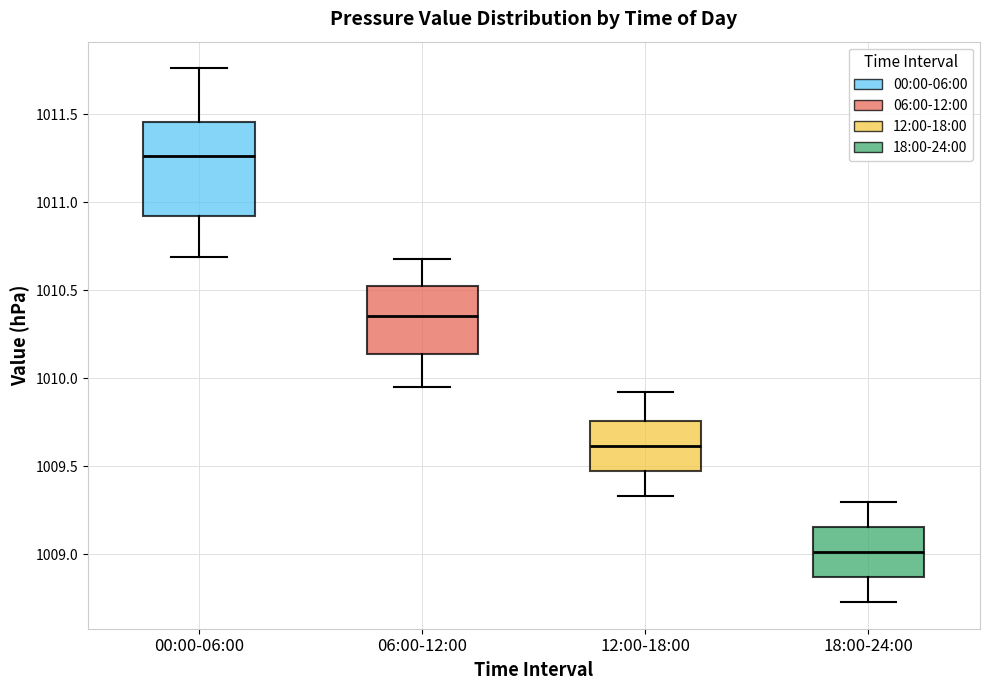

Which box is the tallest, from its lower edge to its upper edge?

00:00-06:00